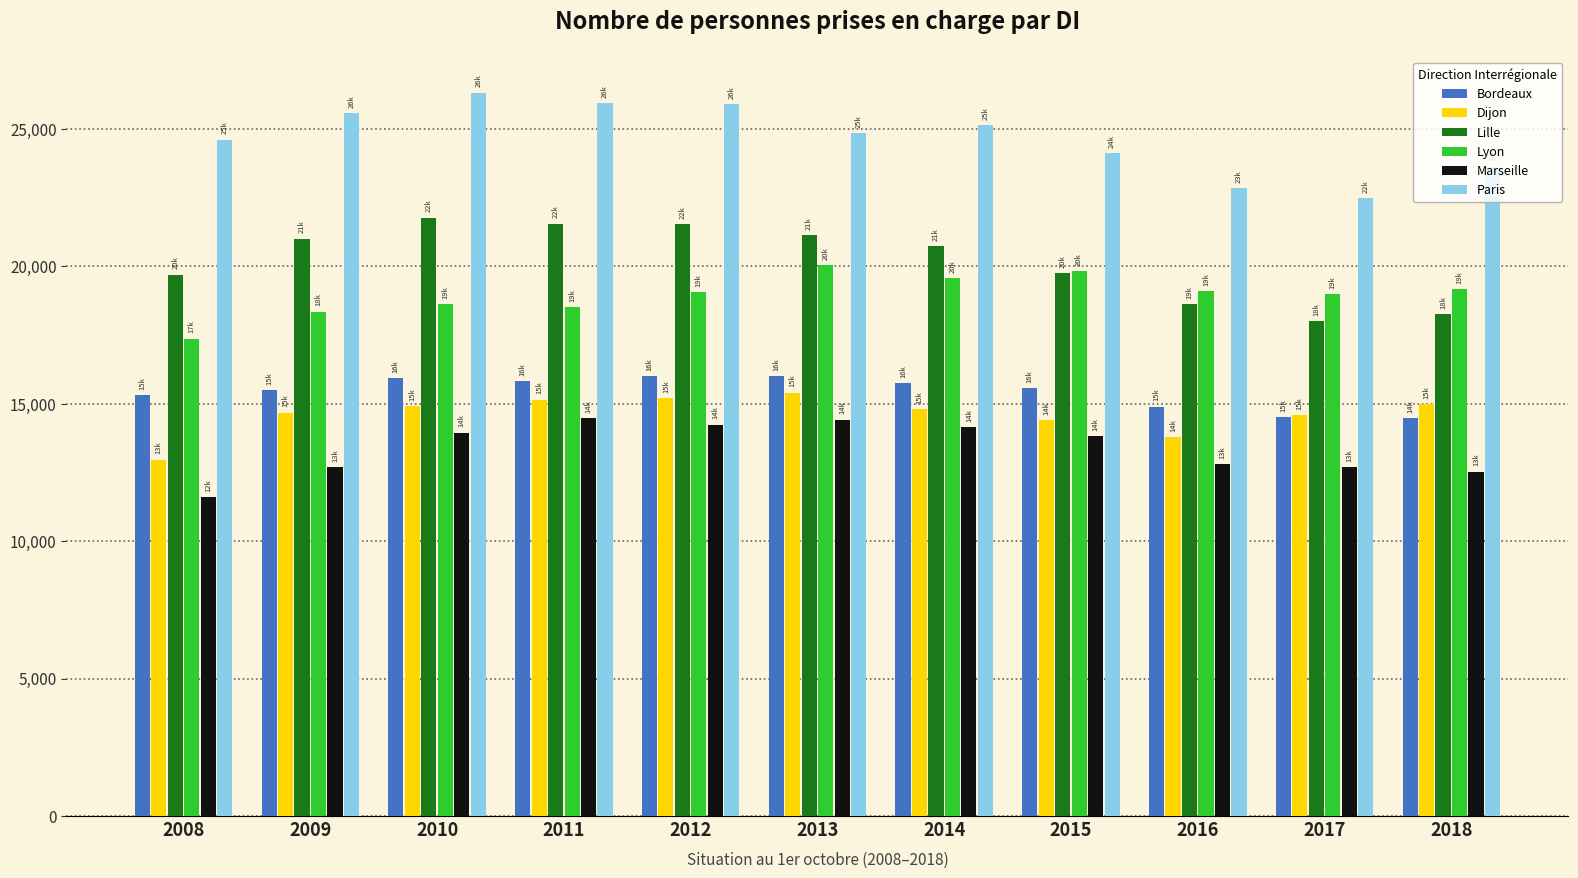

What is the highest value of the Dijon series?

15403